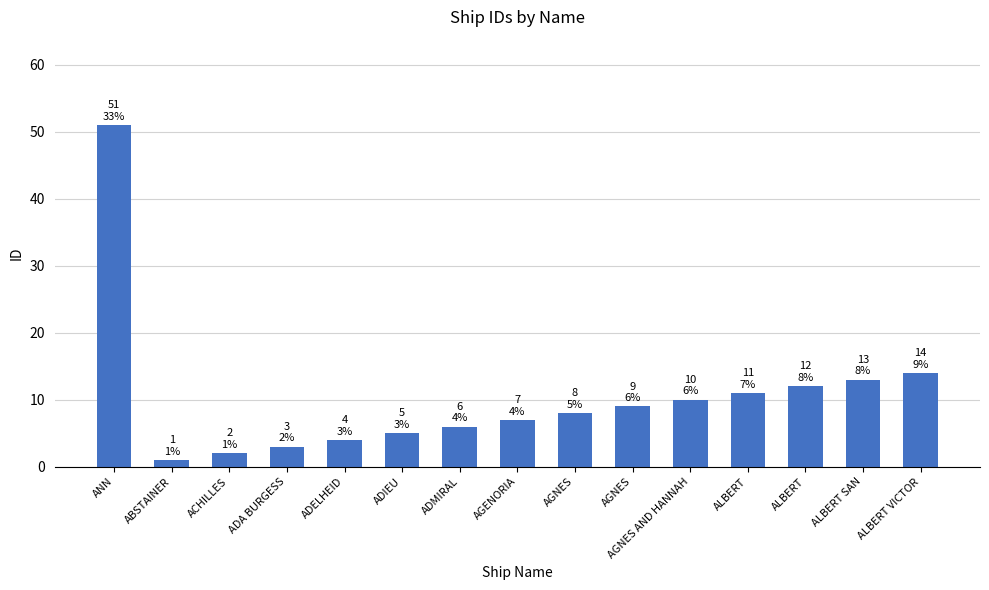

Are the bars horizontal?

No